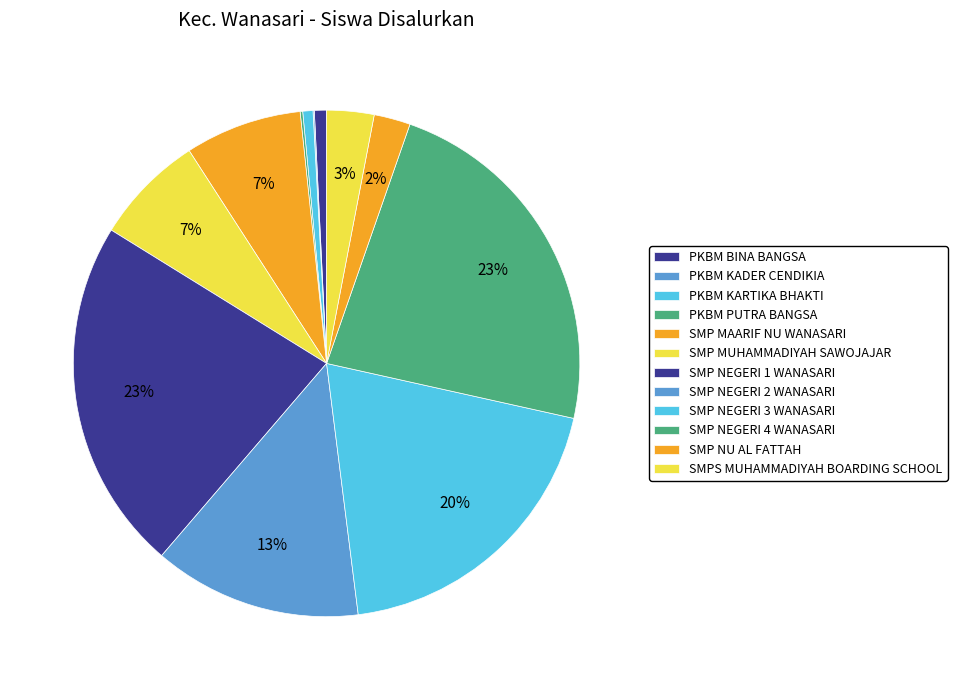

Which has a higher value, SMP NEGERI 2 WANASARI or SMP NEGERI 4 WANASARI?

SMP NEGERI 4 WANASARI